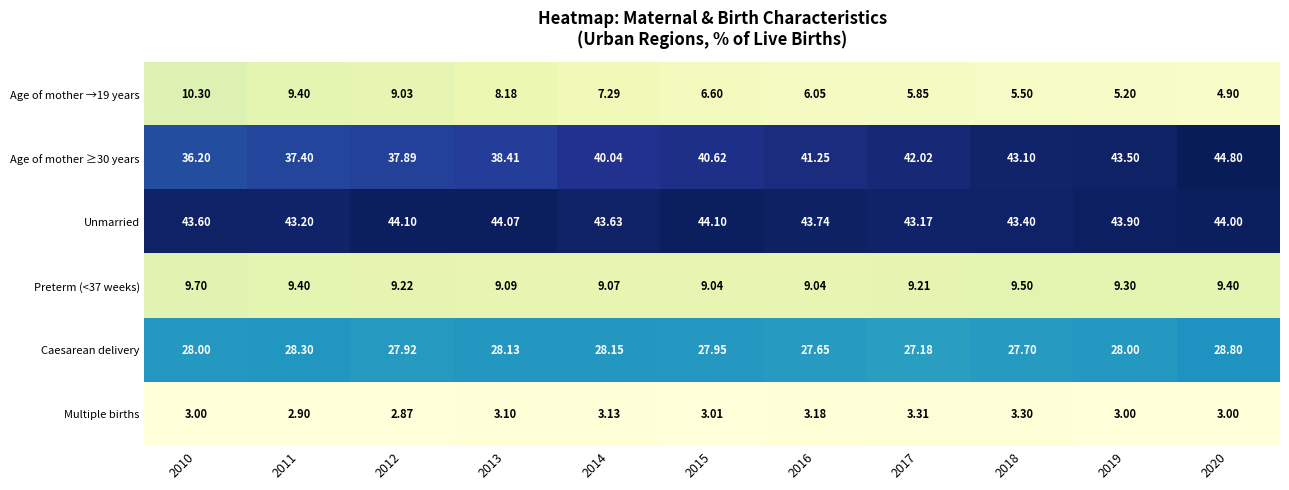

List the series in order of their peak value, lowest first.

Multiple births, Preterm (<37 weeks), Age of mother →19 years, Caesarean delivery, Unmarried, Age of mother ≥30 years